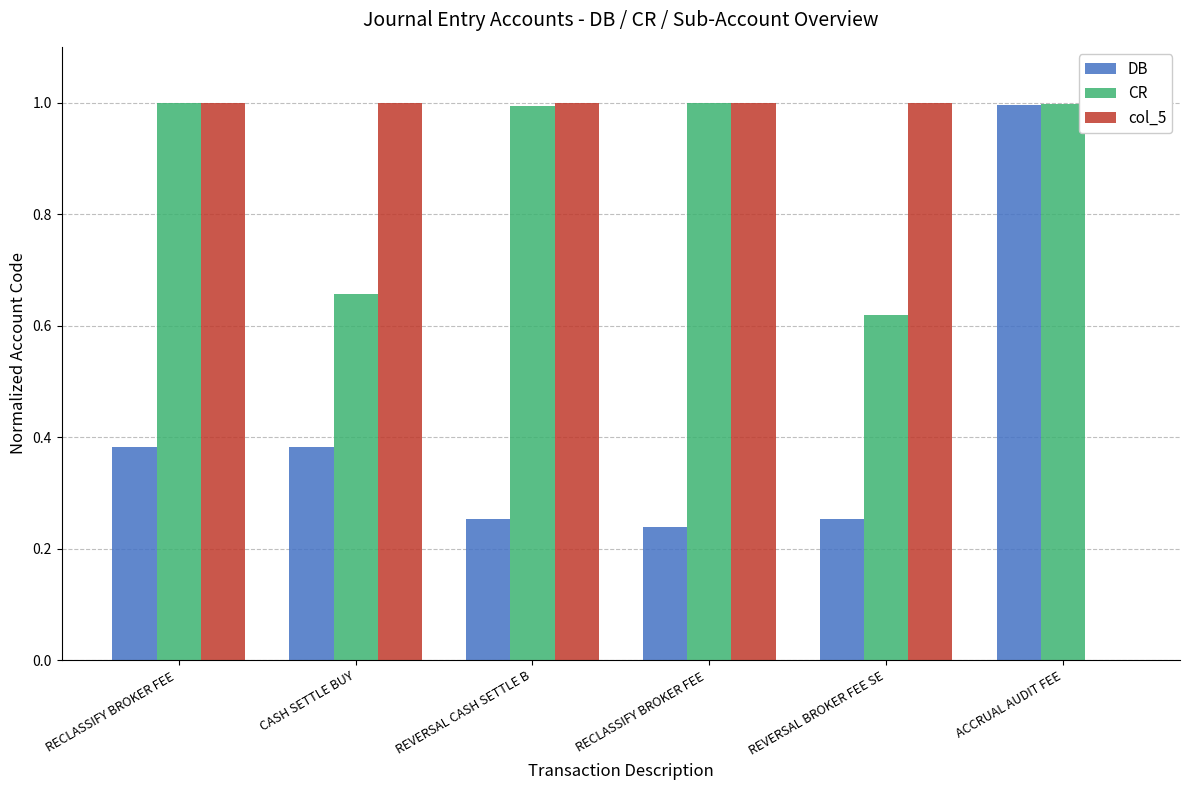

What are all the series names shown in the legend?

DB, CR, col_5